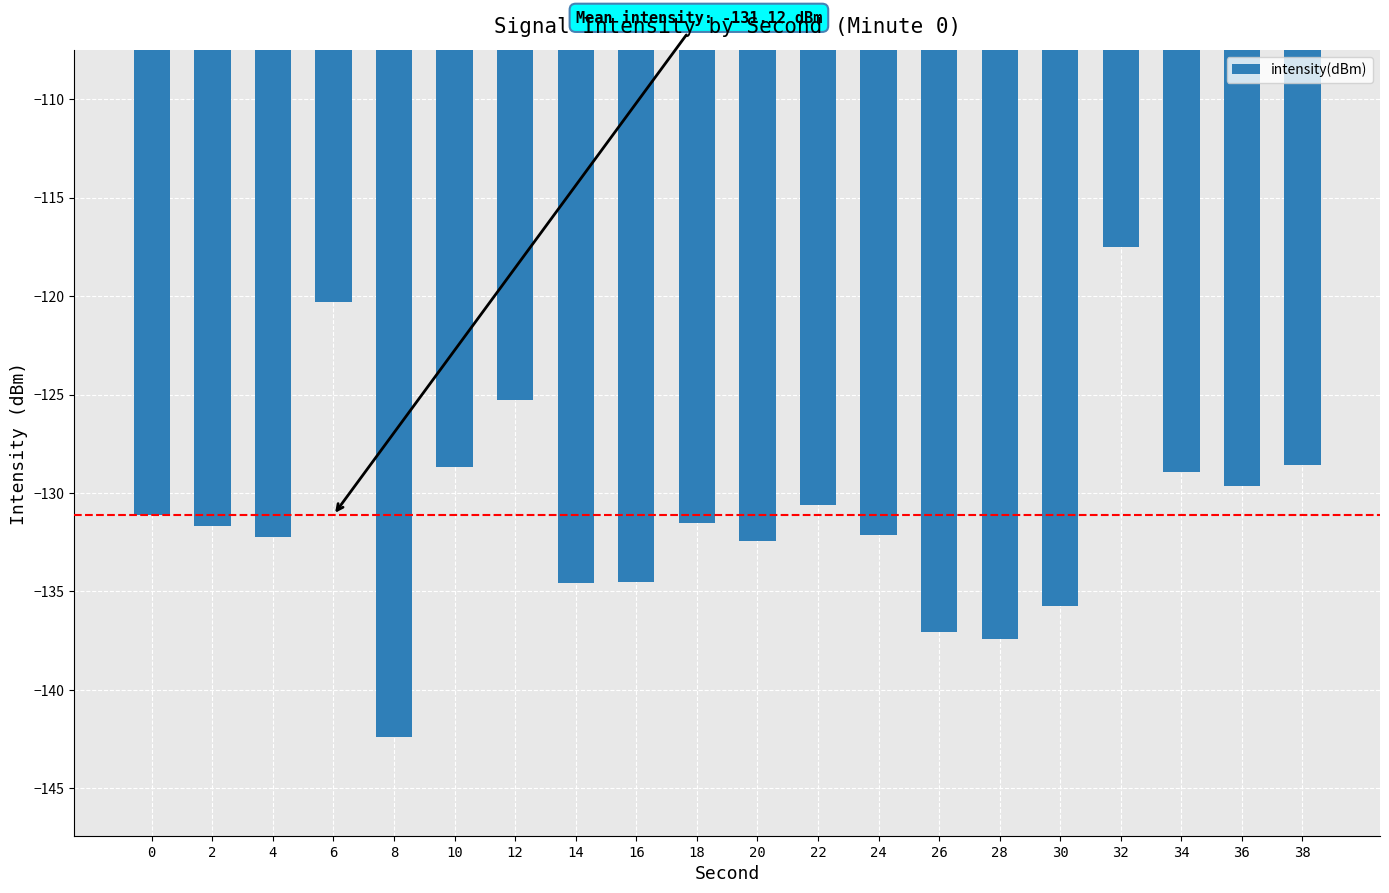

Is it true that the value at 18 is -30.4?

False